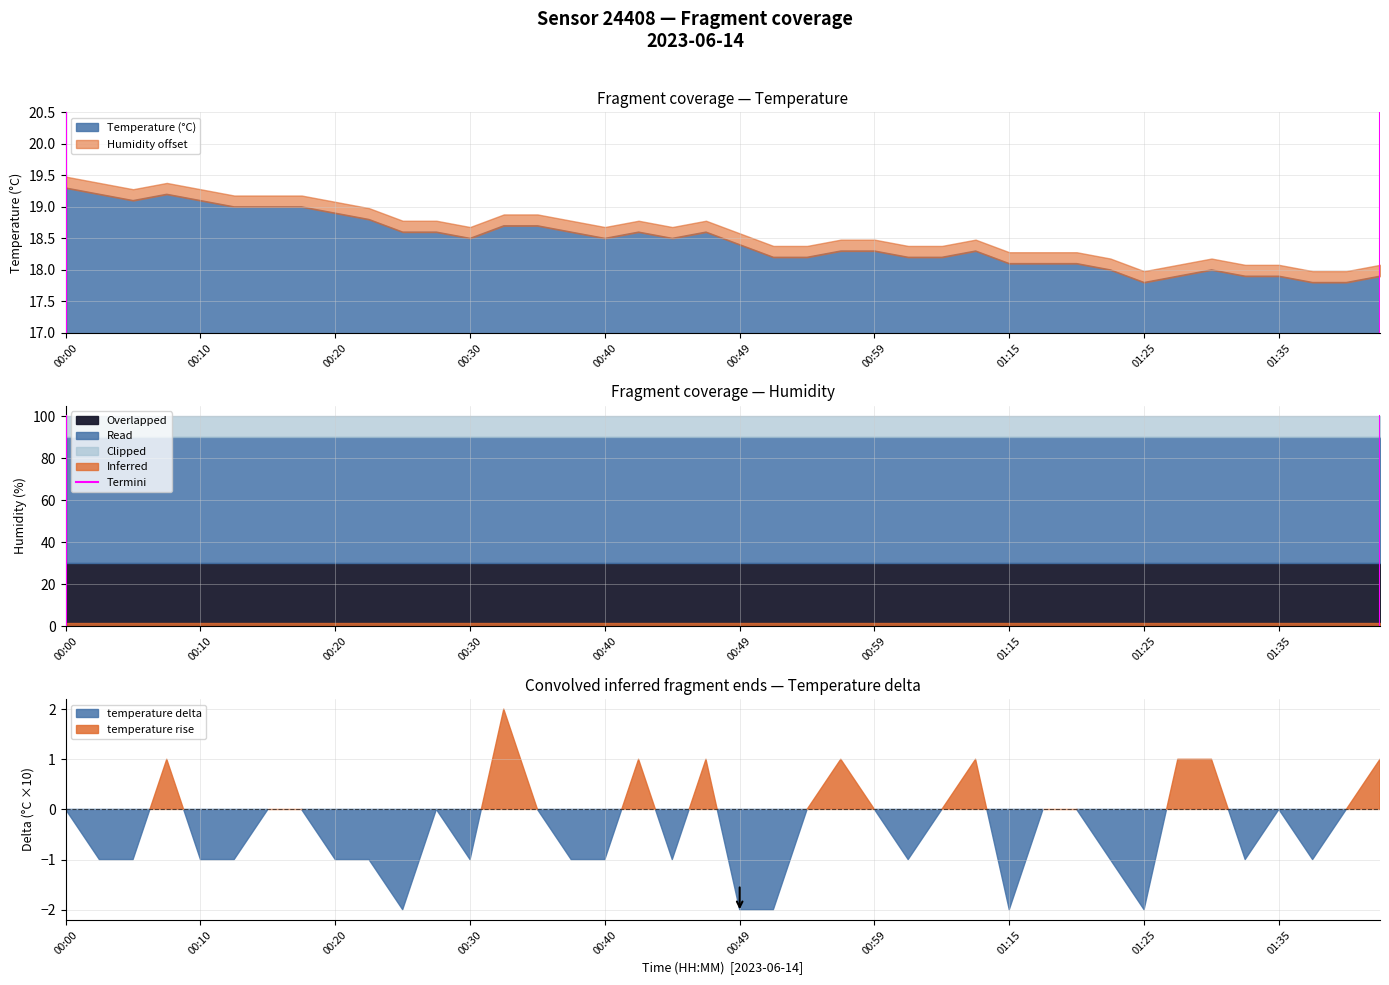

What is the minimum value for Temperature (°C)?

17.8